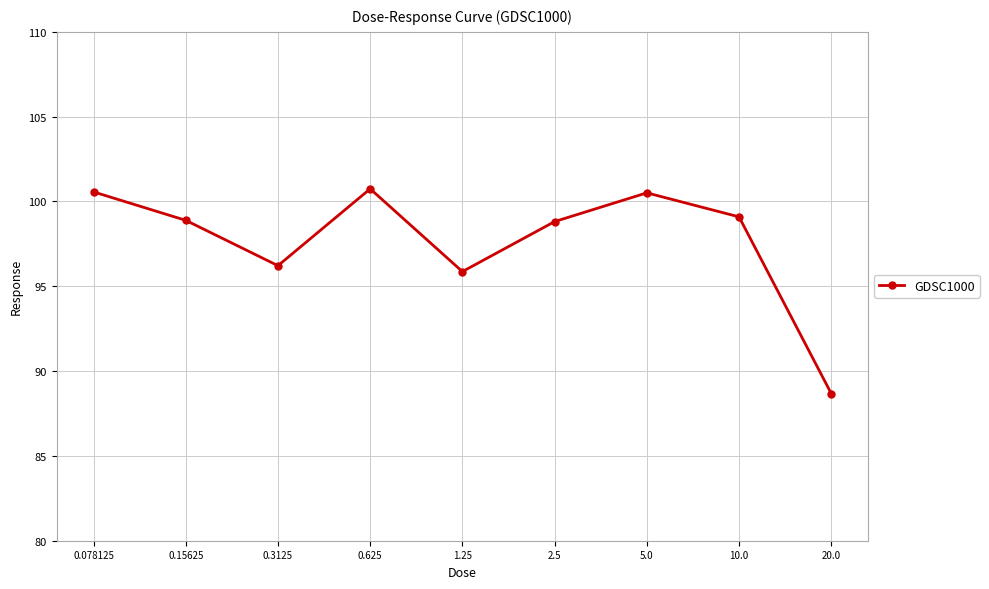

Where is the data nearest to the value 94?

1.25